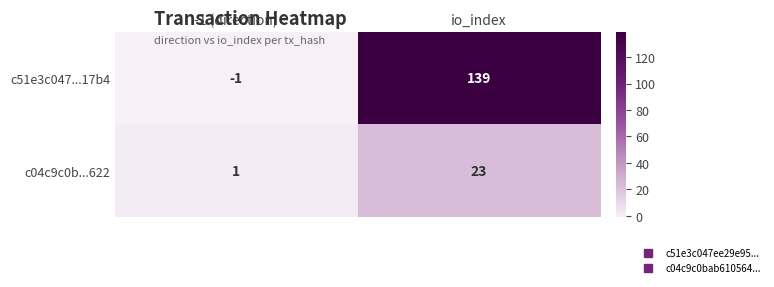

What is the difference between the c04c9c0b...622 values at -1 (direction) and io_index?

22